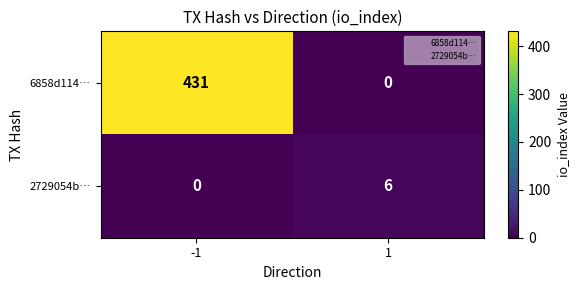

What is the total value across all series at 1?

6